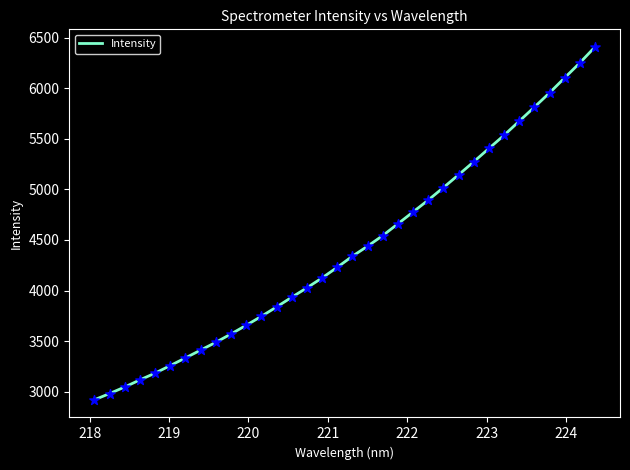

What is the greatest value displayed?

6406.4